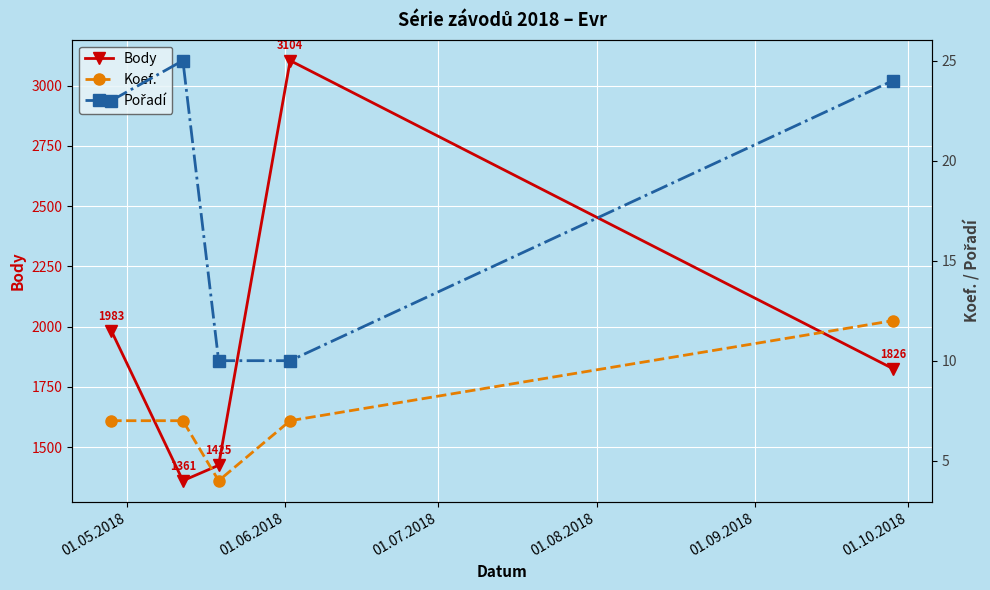

What are all the series names shown in the legend?

Body, Koef., Pořadí